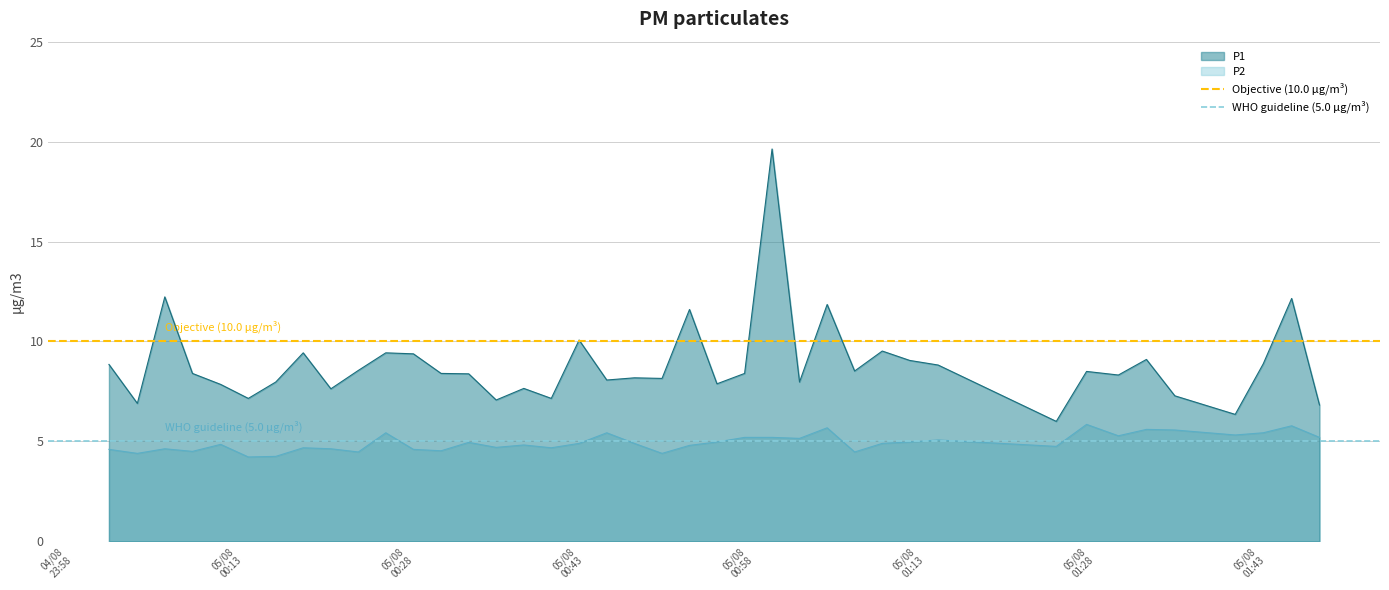

True or false: P1 and P2 cross at least once.

False